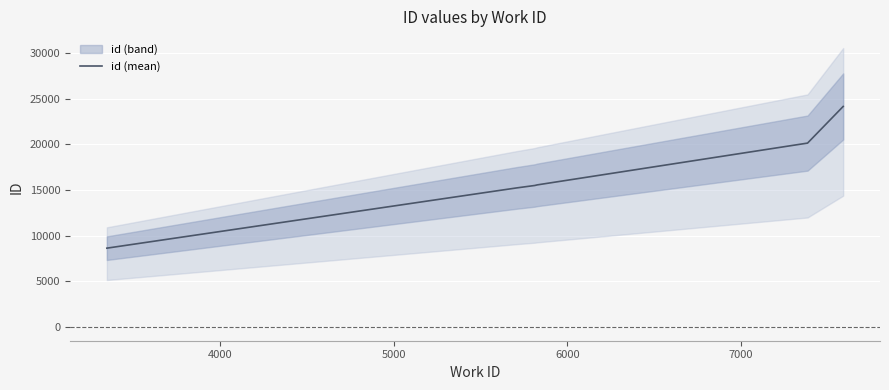

True or false: there are more than 0 points higher than both neighbors.

False